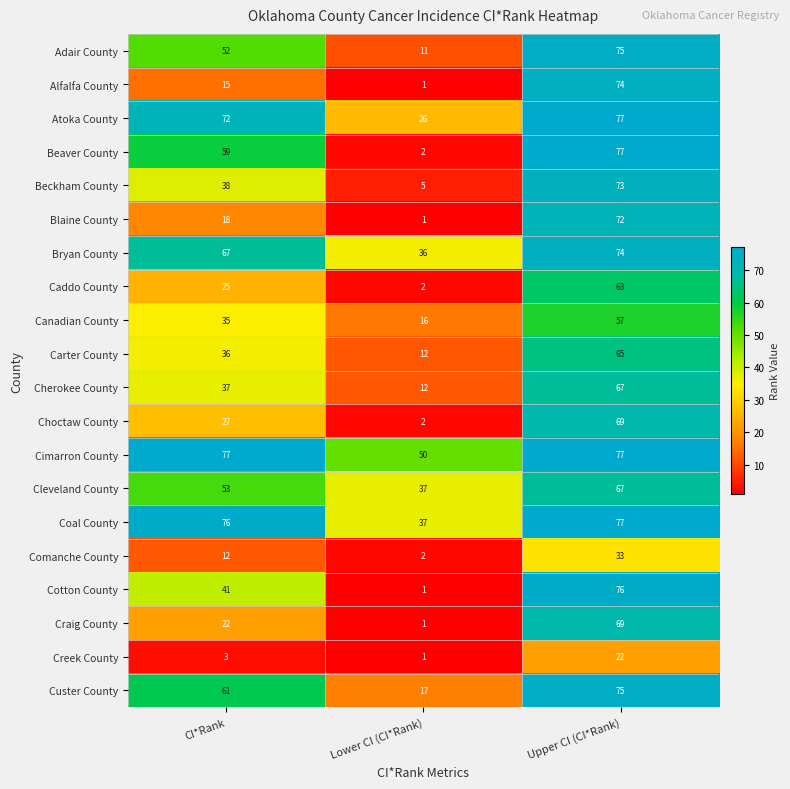

The Alfalfa County series shows 9 at CI*Rank. True or false?

False